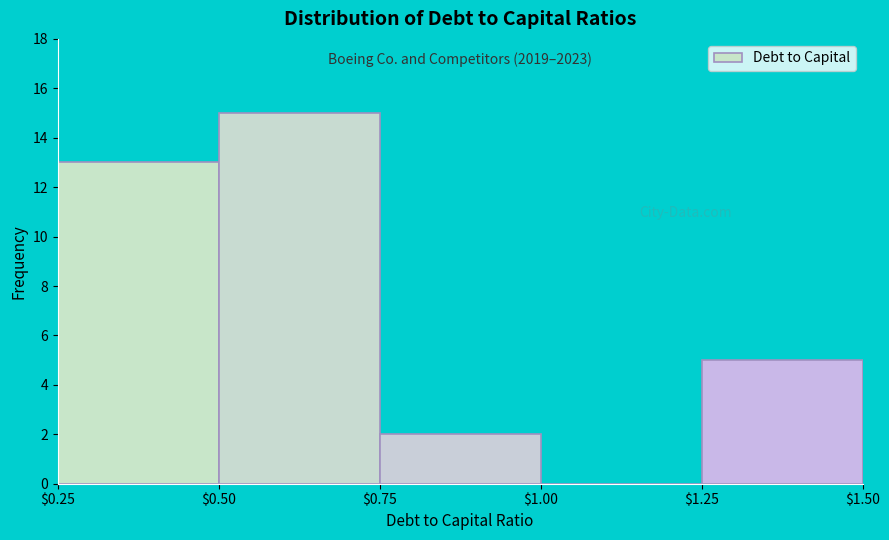

Which range on the x-axis has the tallest bar?

$0.50 to $0.75